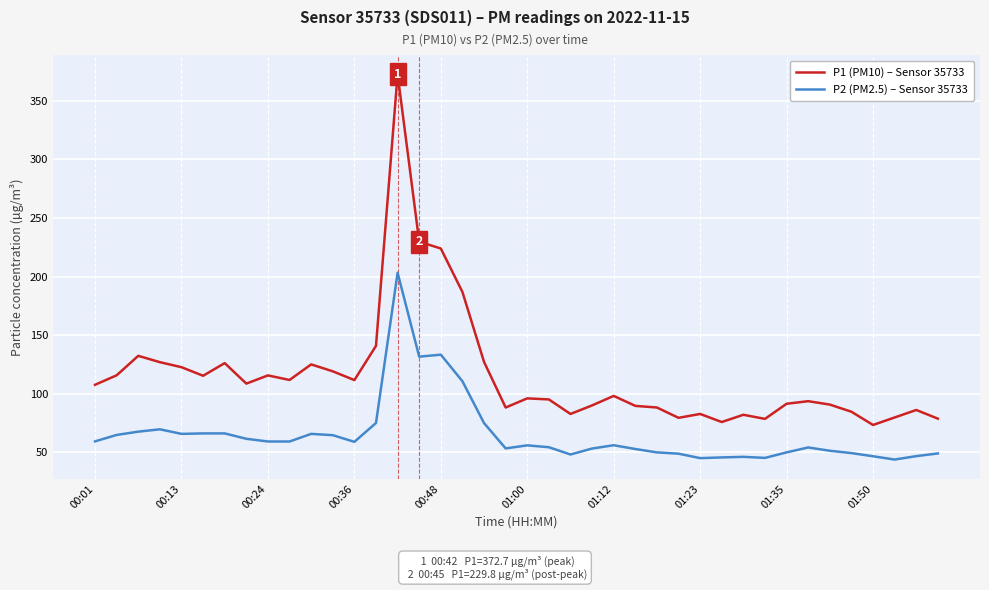

Which series has the widest spread of values?

P1 (PM10) – Sensor 35733